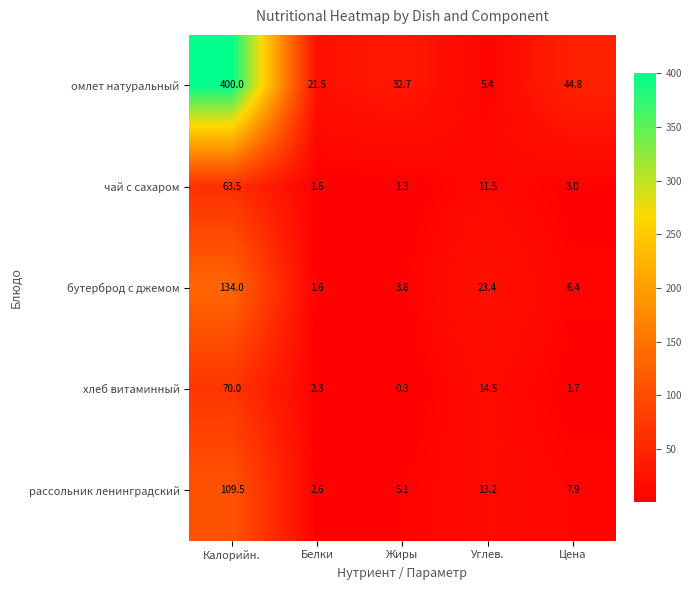

Reading right to left, list all the values displayed in this chart.

омлет натуральный: 44.8	5.4	32.7	21.5	400.0
чай с сахаром: 3.0	11.5	1.3	1.6	63.5
бутерброд с джемом: 6.4	23.4	3.8	1.6	134.0
хлеб витаминный: 1.7	14.5	0.3	2.3	70.0
рассольник ленинградский: 7.9	13.2	5.1	2.6	109.5